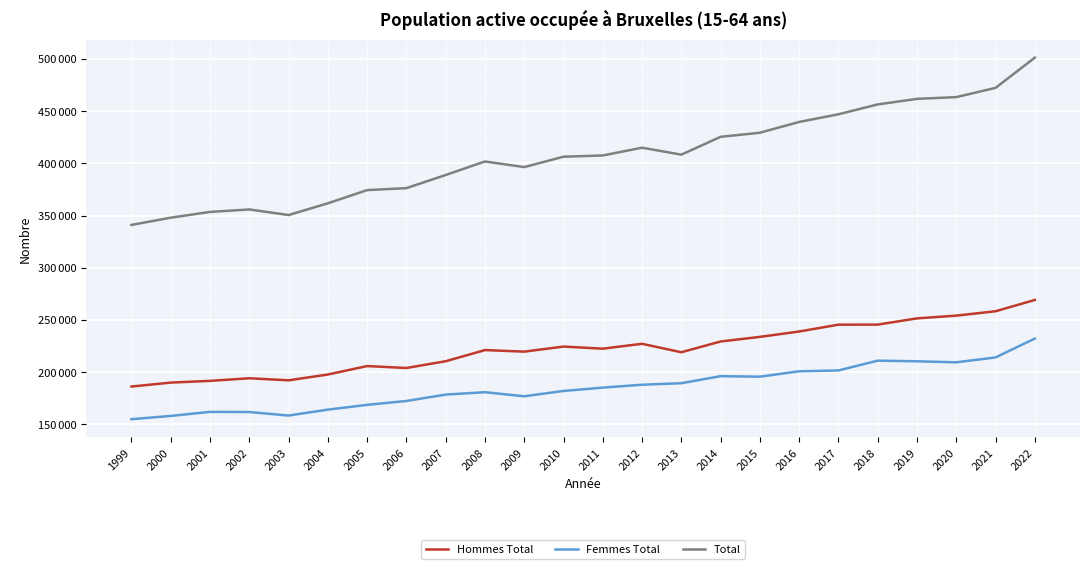

True or false: Hommes Total has a value of 238910.5 at 2016.

True